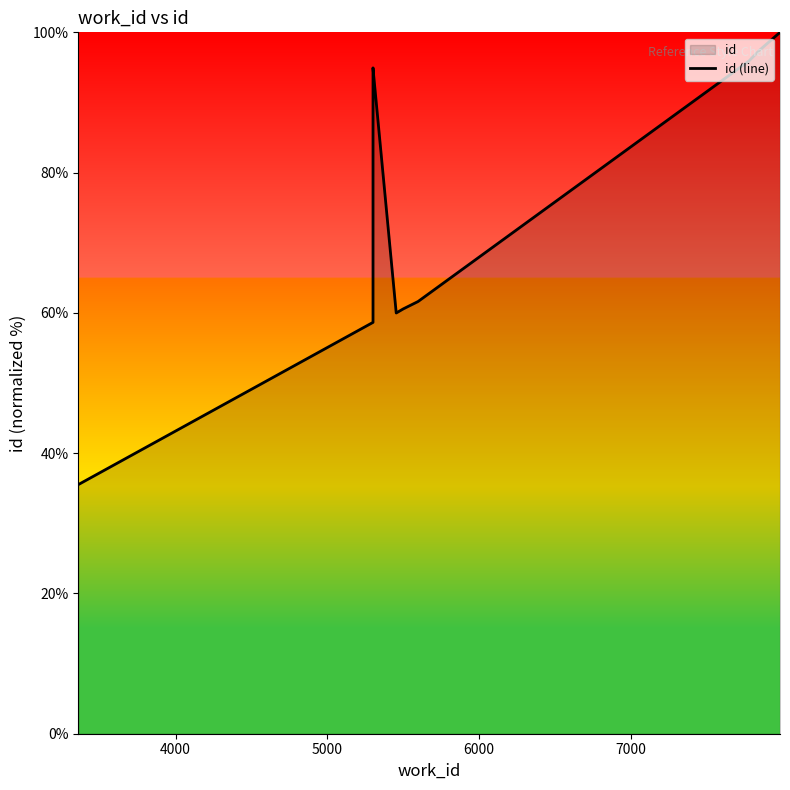

Is it true that the value at 7000 is 80.8?

False